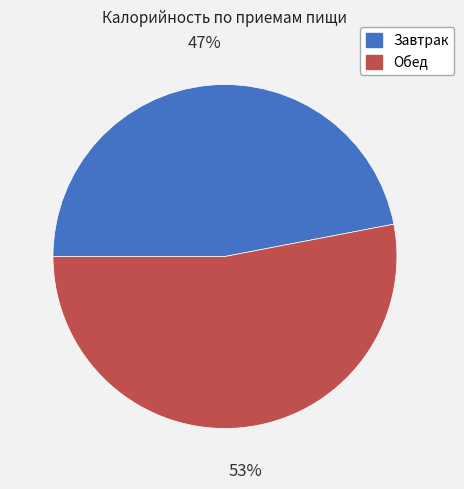

To the nearest percent, what is the difference between the largest and smallest slice percentages?

6%